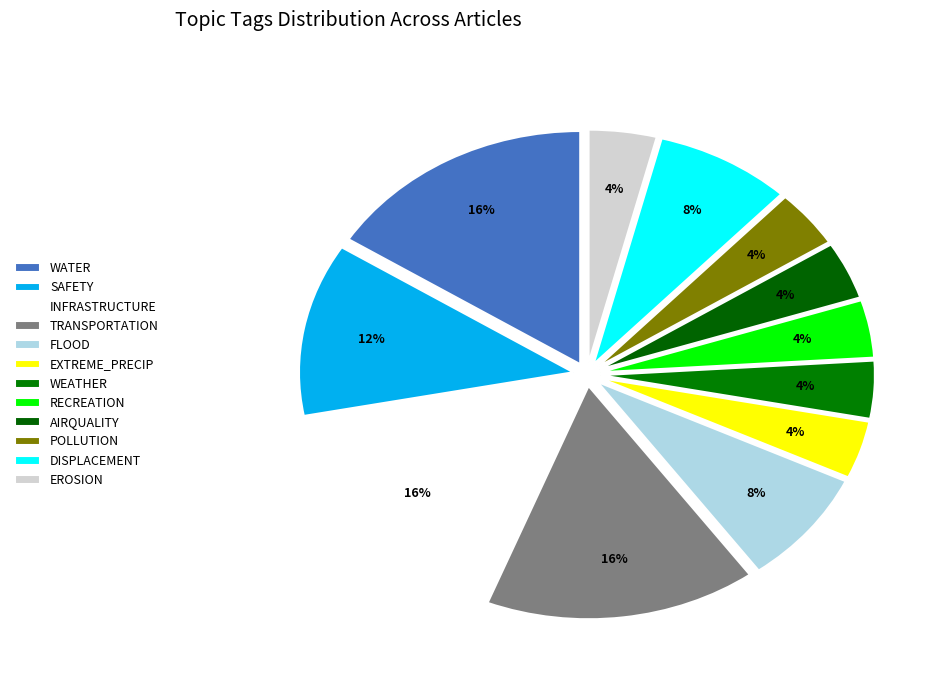

Is the sum of EXTREME_PRECIP and AIRQUALITY greater than half?

No